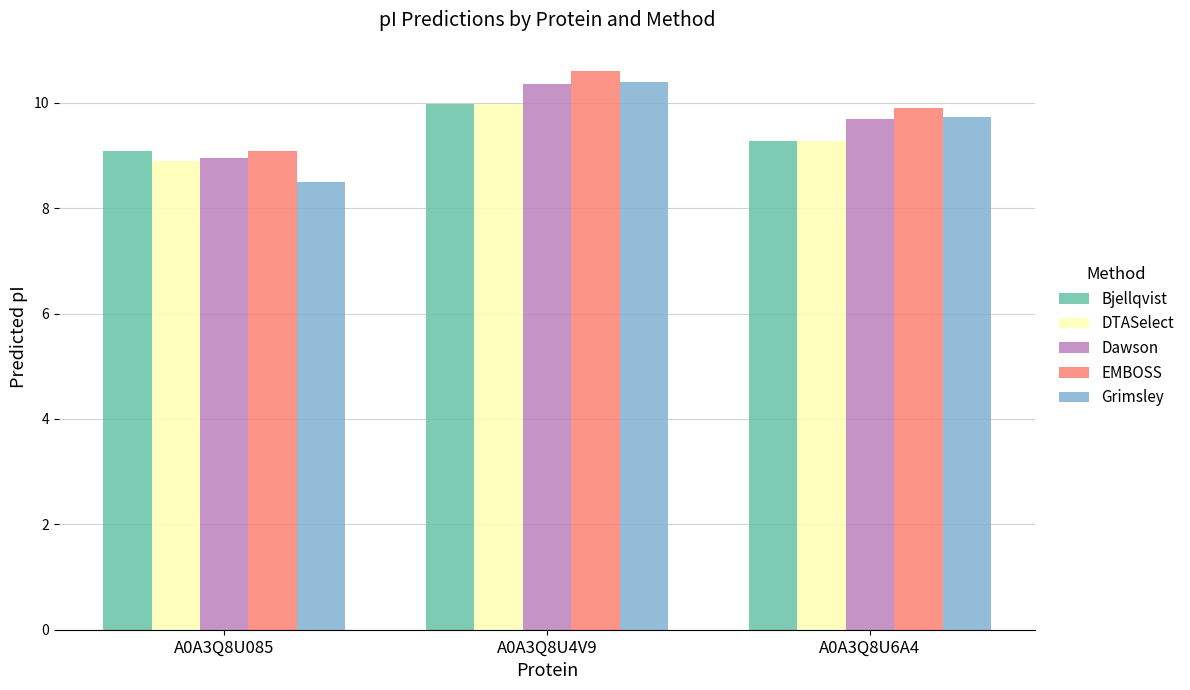

What is the difference between the maximum and minimum values in the Bjellqvist series?

0.9